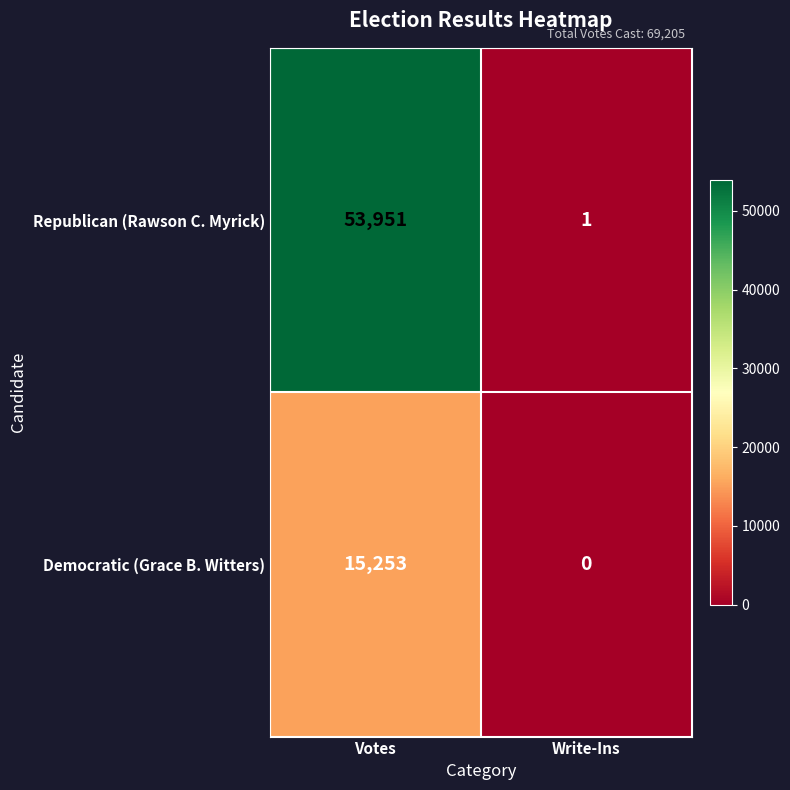

How many series are shown in this chart?

2